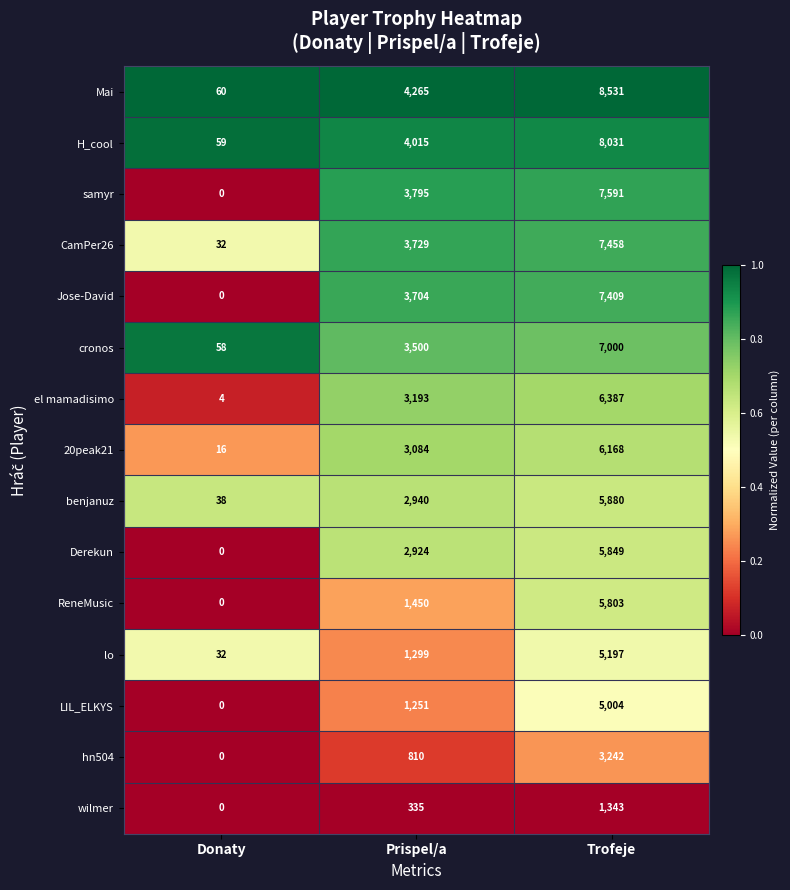

Between Donaty and Trofeje, which series saw the biggest shift?

Mai